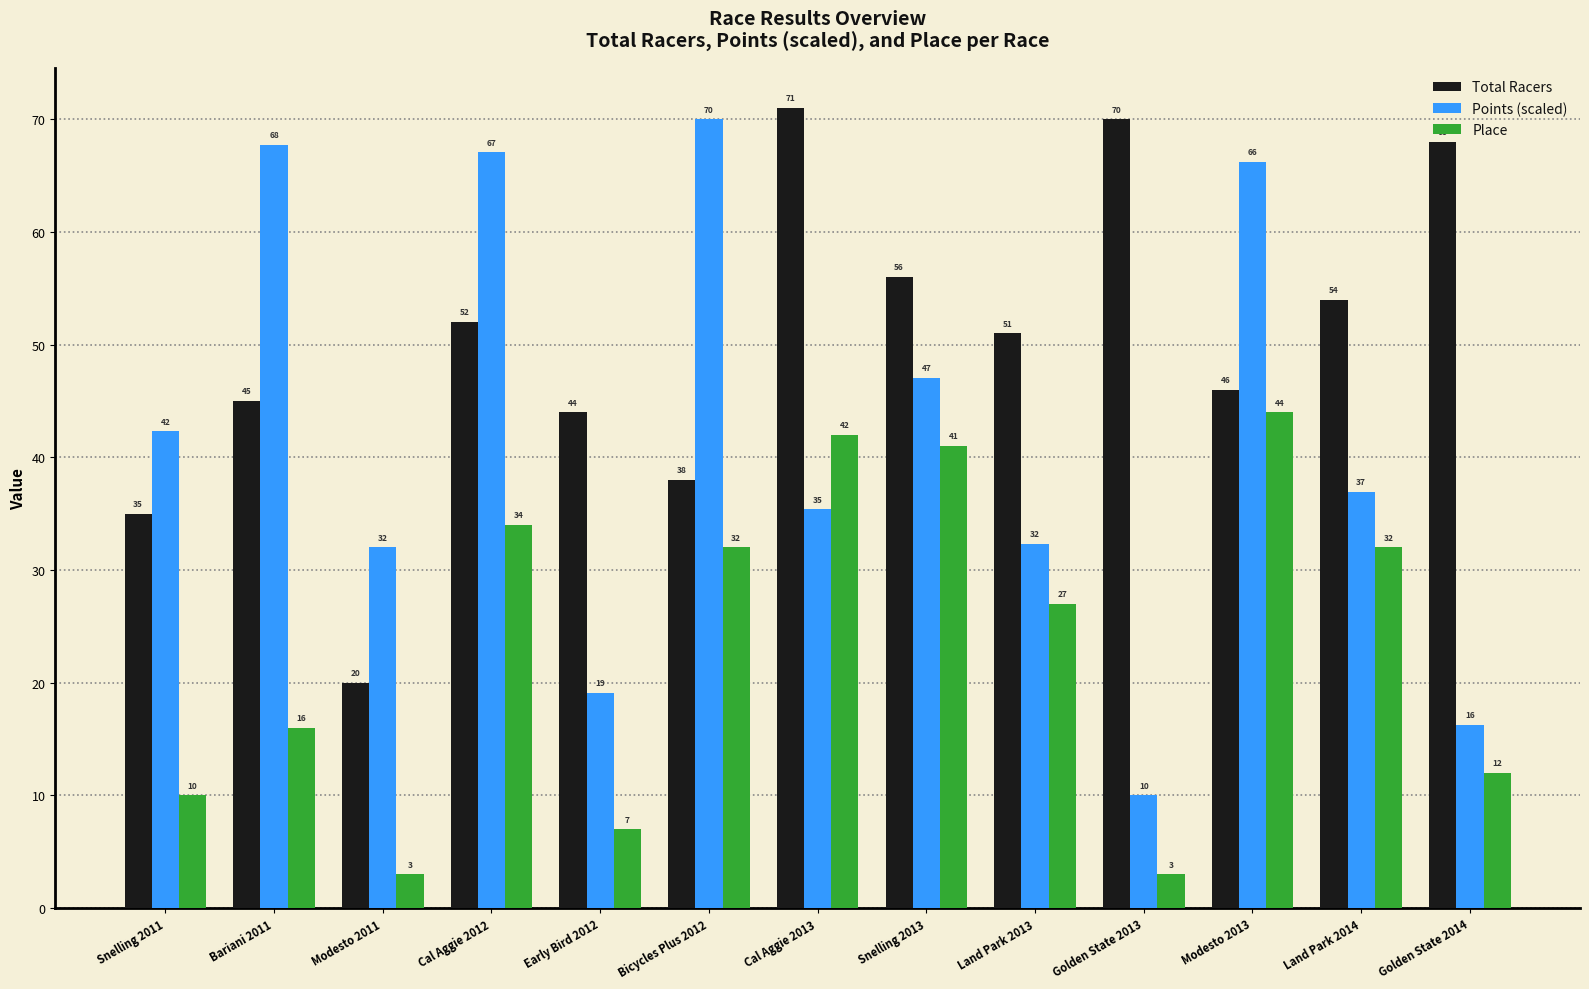

What position from the left is Golden State 2013?

10